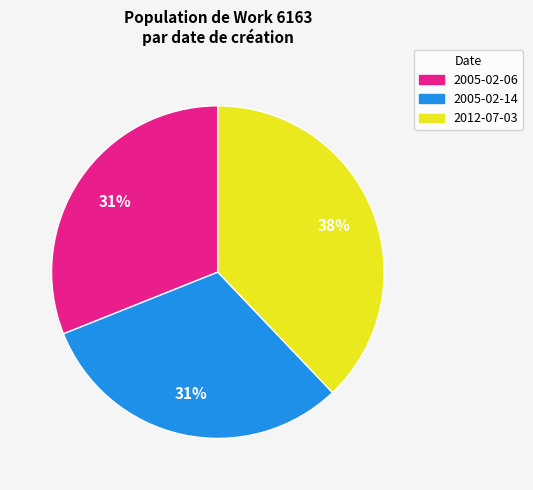

Combined, do 2005-02-14 and 2012-07-03 account for over 50%?

Yes